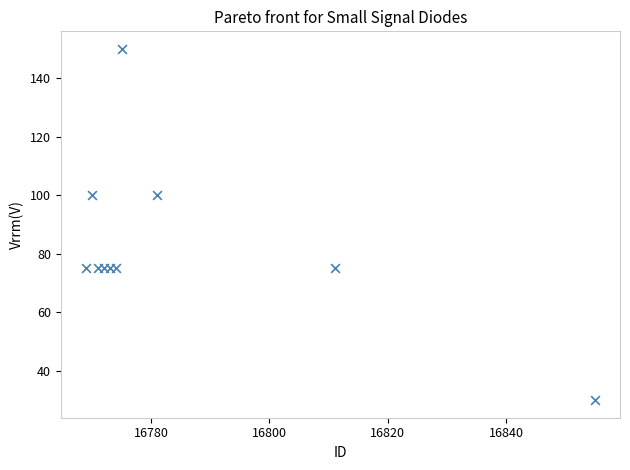

What is the range of X values (max minus min)?

86